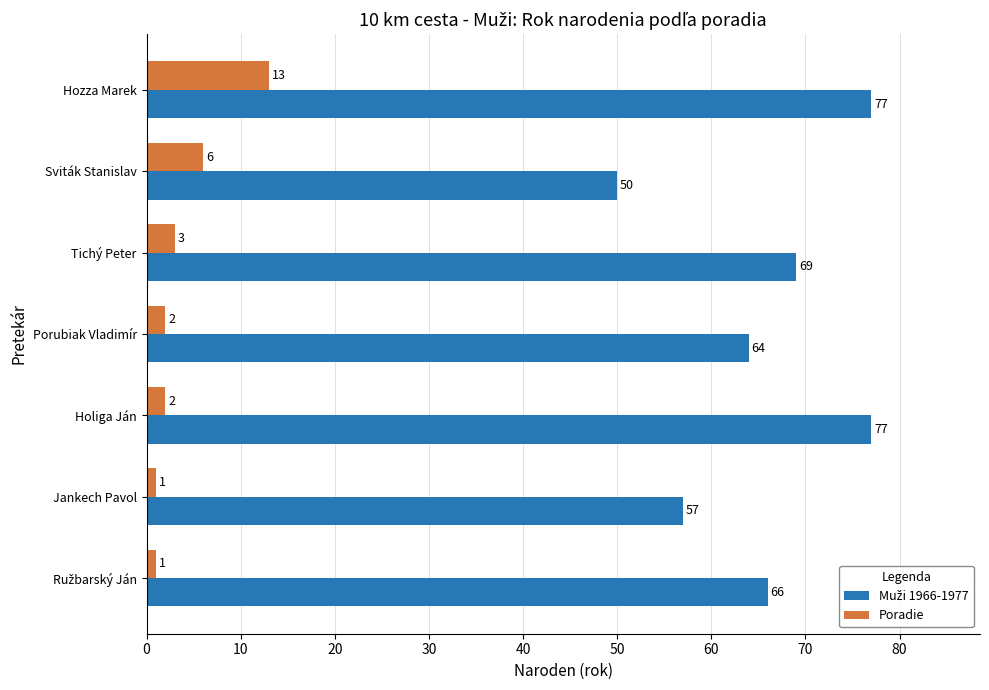

What is the greatest value displayed?

77